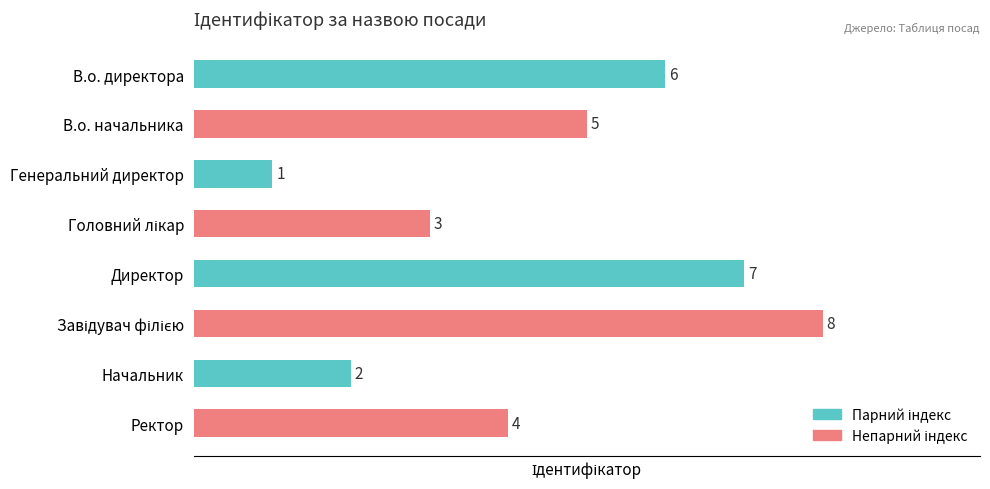

What is the value of the 8th bar from the top?

4